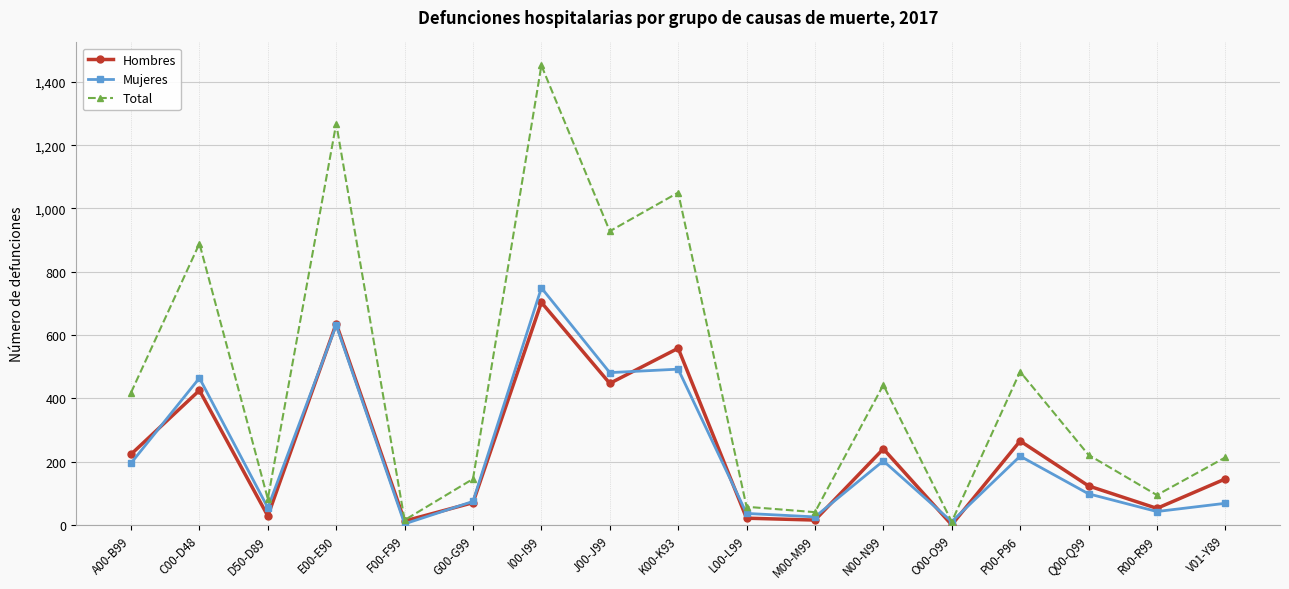

Is this an area chart (filled region under the line)?

No